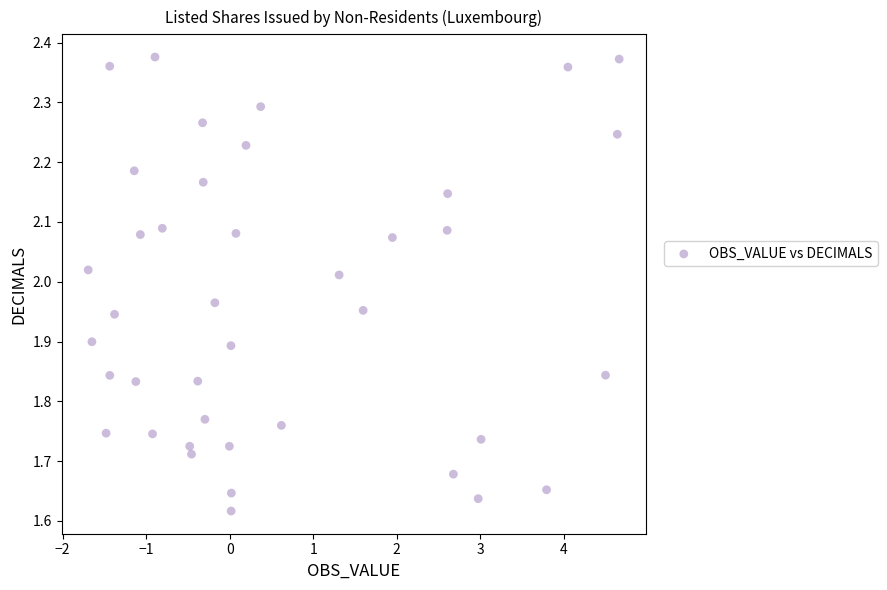

What is the range of Y values (max minus min)?

0.8